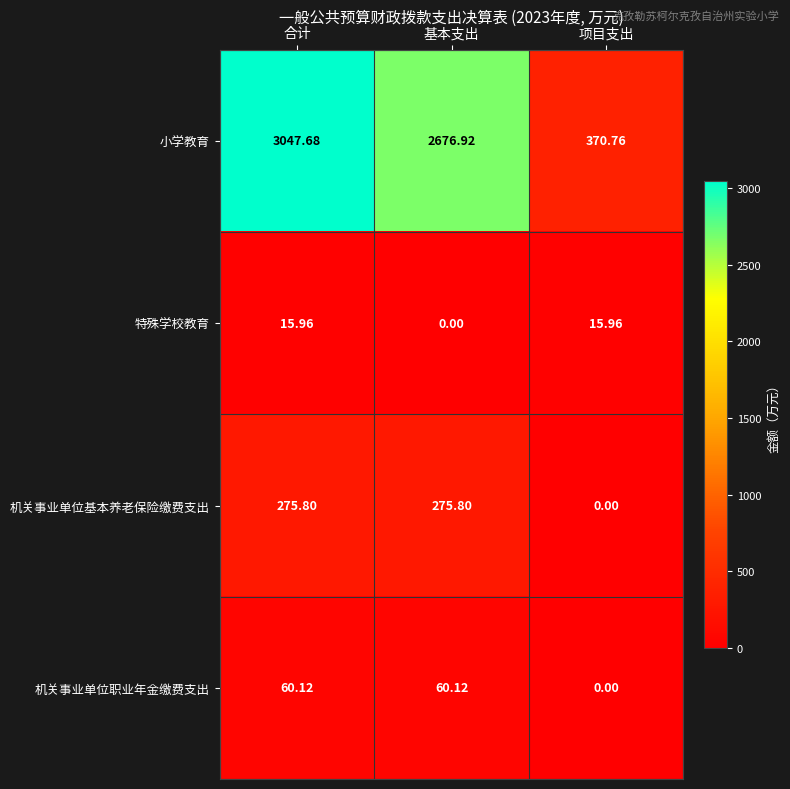

Which series has the largest total across all categories?

小学教育